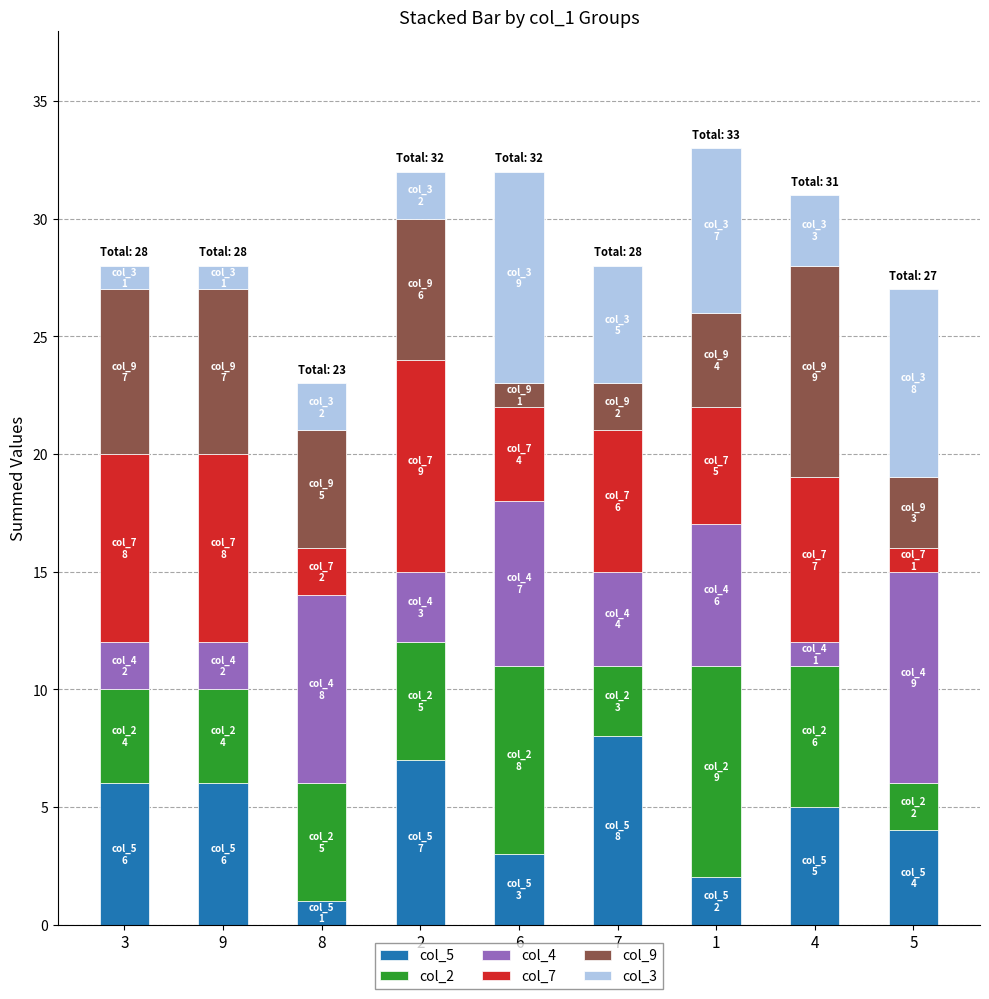

The value of col_5 at 5 is 6. True or false?

False